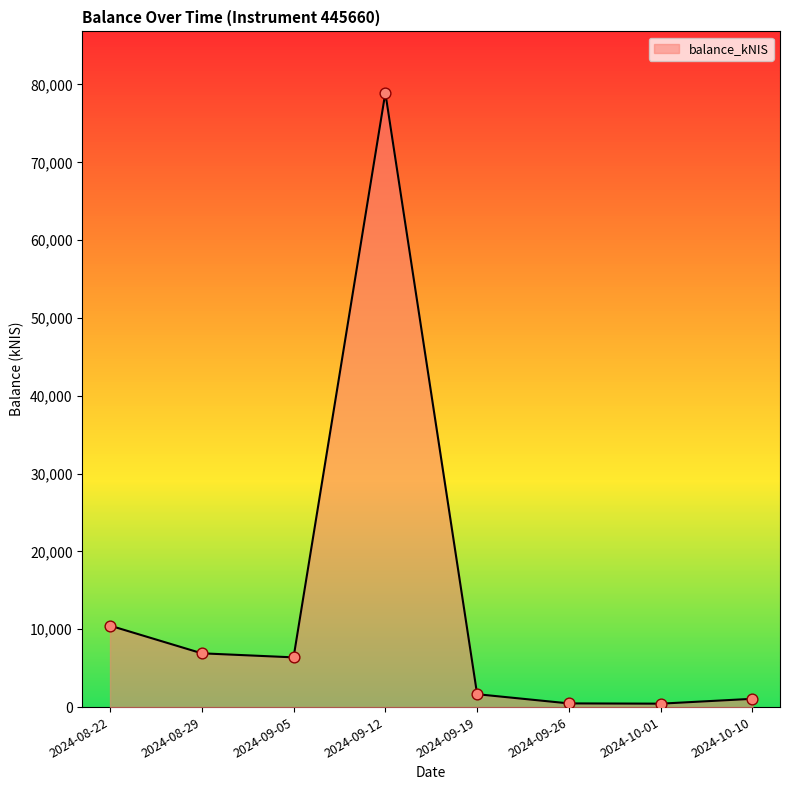

What is the change in value from 2024-08-22 to 2024-09-19?

-8809.8